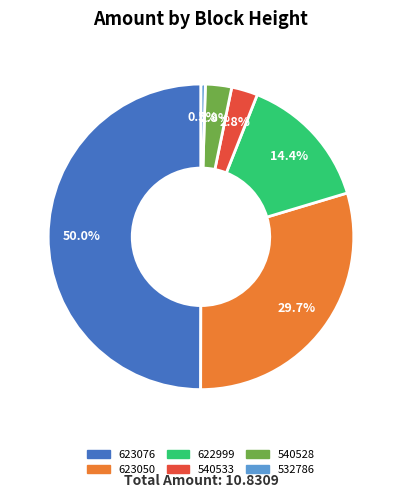

How much of the chart is everything except 540533?

97.2%